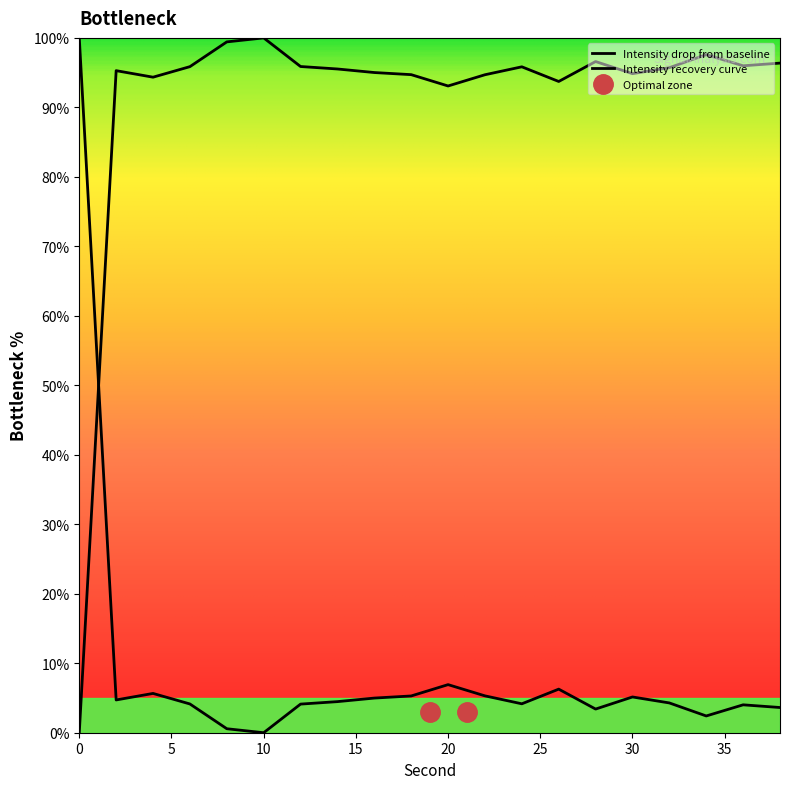

The value at 14 is 170.5. True or false?

False